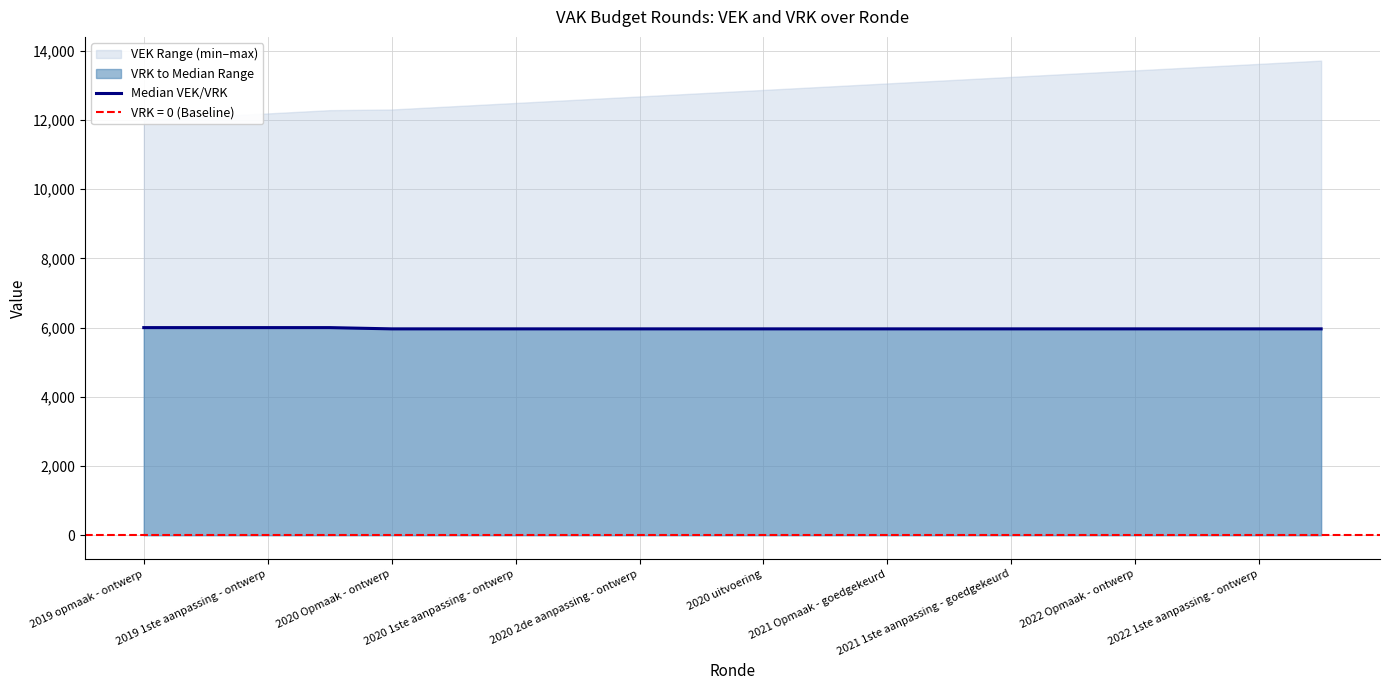

Does the chart display data point markers on the line(s)?

No